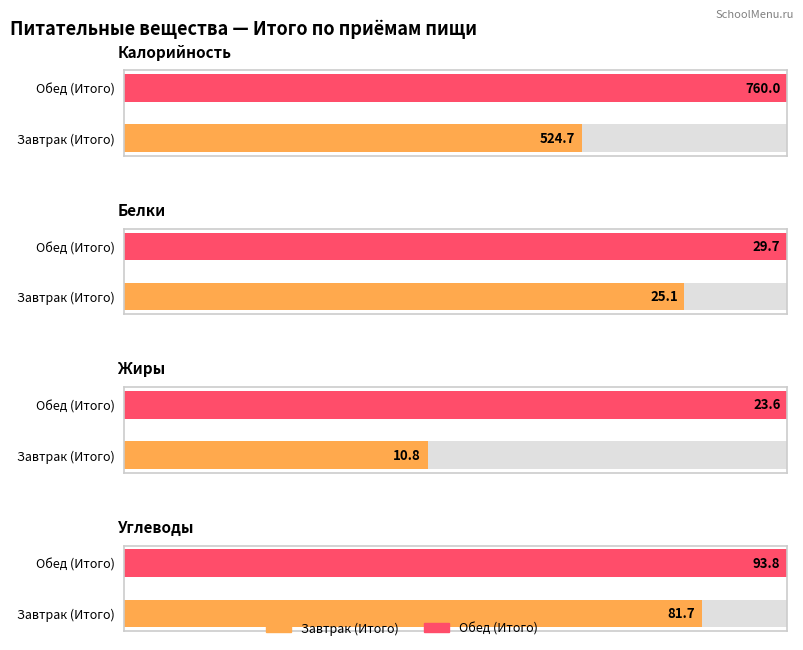

How many values in the Углеводы series exceed 93?

1